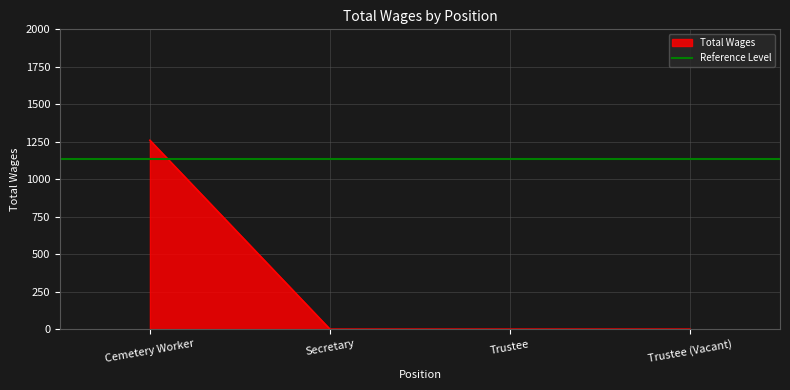

At which category does the chart reach its peak across all series?

Cemetery Worker